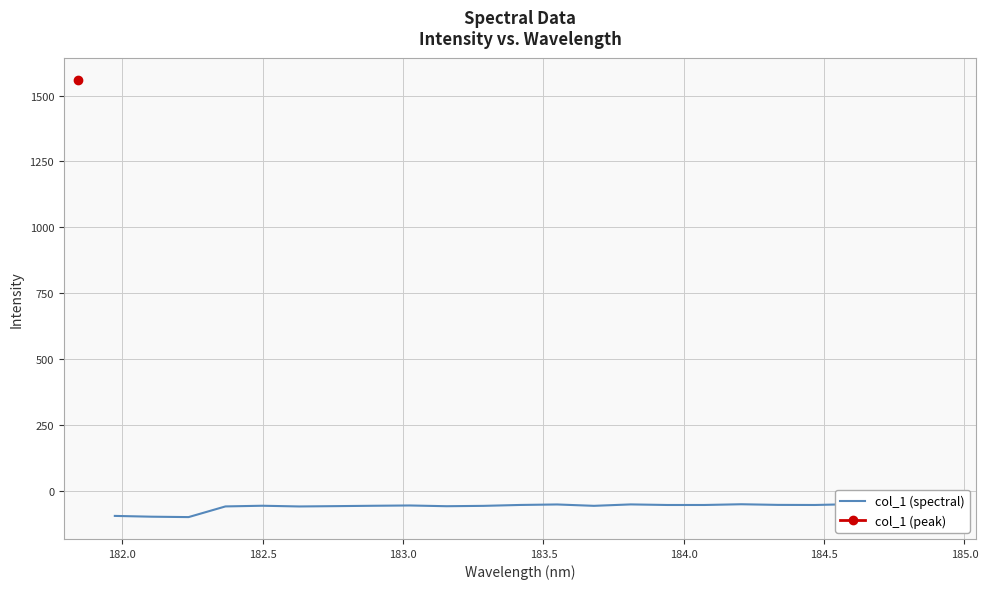

What is the value of the 21st point from the left?

-51.7